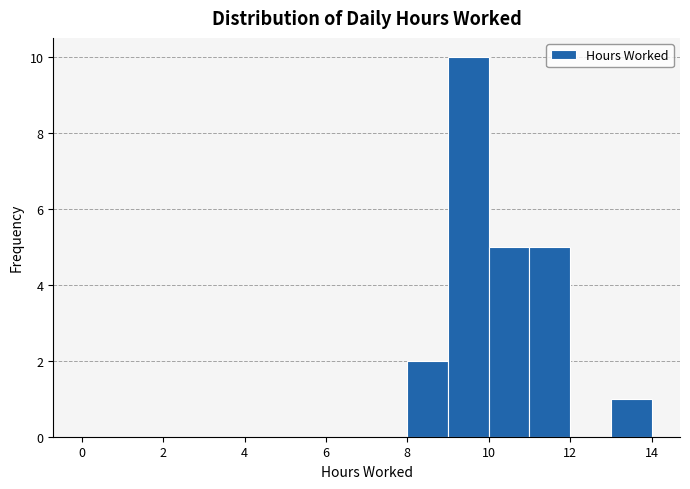

Reading left to right, transcribe this chart: for each bar, give the range it covers on the x-axis and its height. The values are not printed on the chart, so give them approximately, as read against the axis.

0 to 1: 0
1 to 2: 0
2 to 3: 0
3 to 4: 0
4 to 5: 0
5 to 6: 0
6 to 7: 0
7 to 8: 0
8 to 9: 2
9 to 10: 10
10 to 11: 5
11 to 12: 5
12 to 13: 0
13 to 14: 1